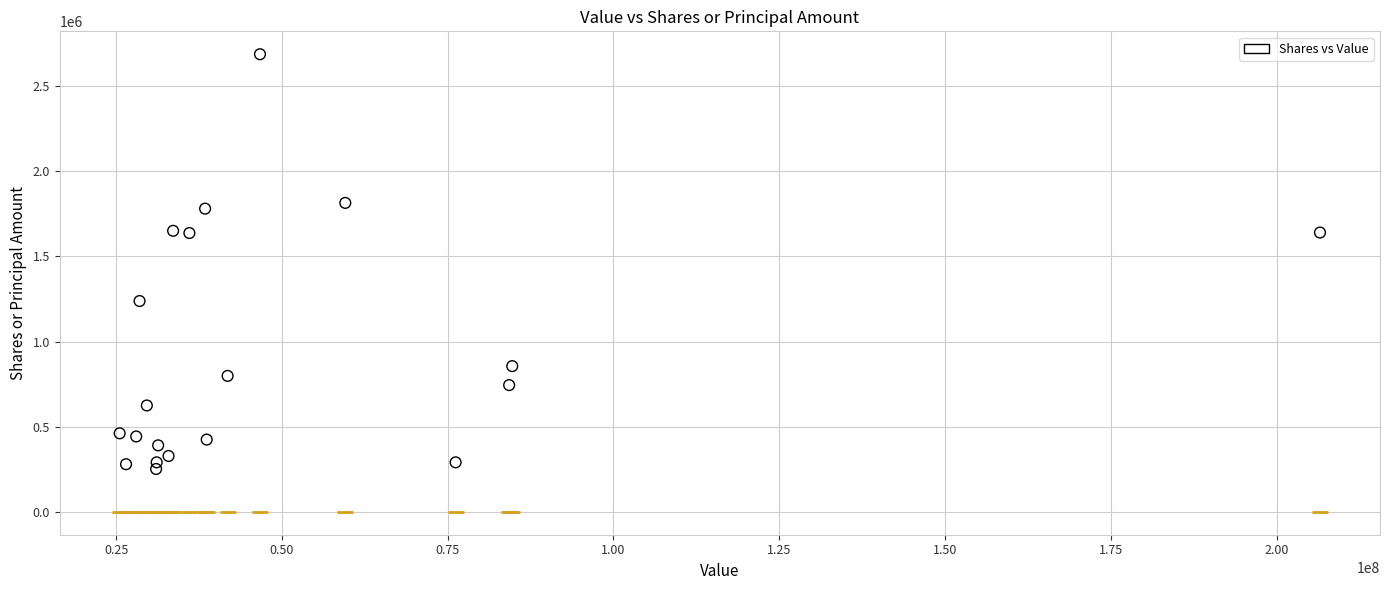

What is the range of Y values (max minus min)?

2436268